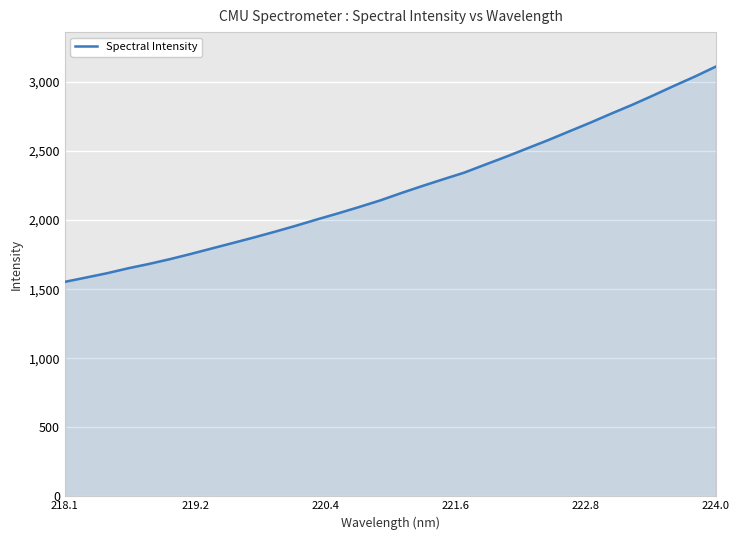

True or false: there are more than 2 points higher than both neighbors.

False